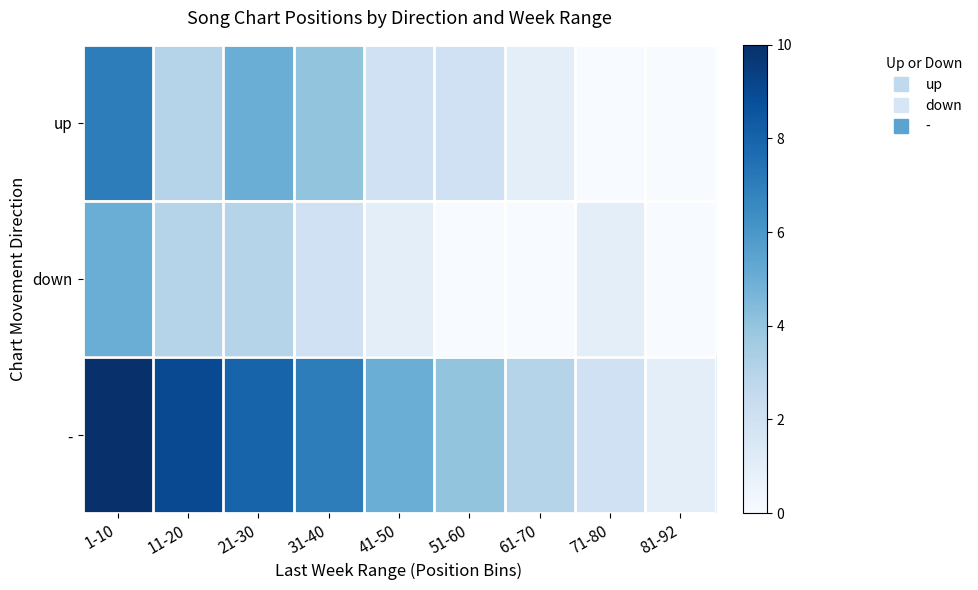

List the series in order of their peak value, lowest first.

down, up, -